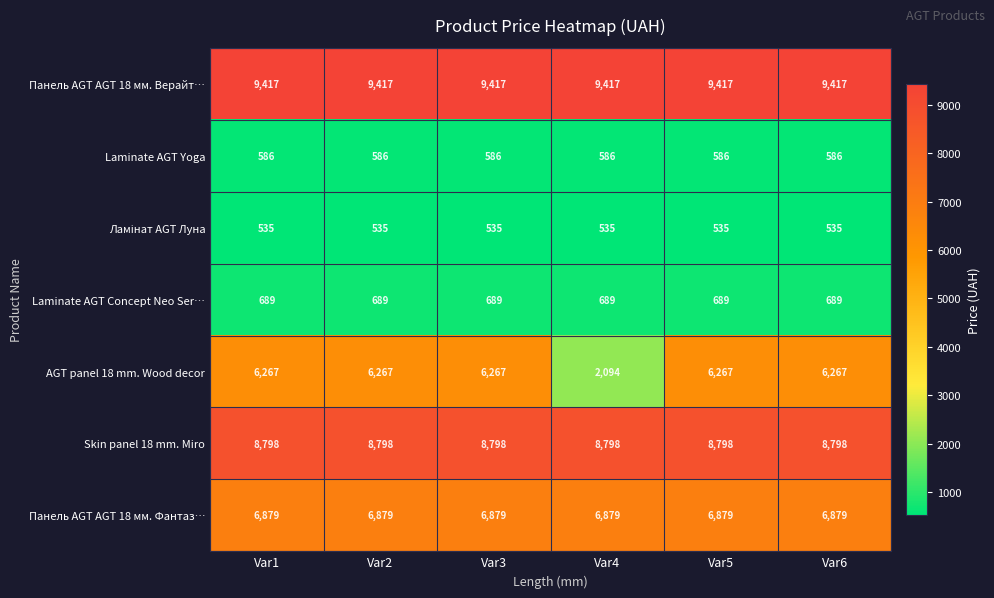

What is the total value across all series at Var4?

28998